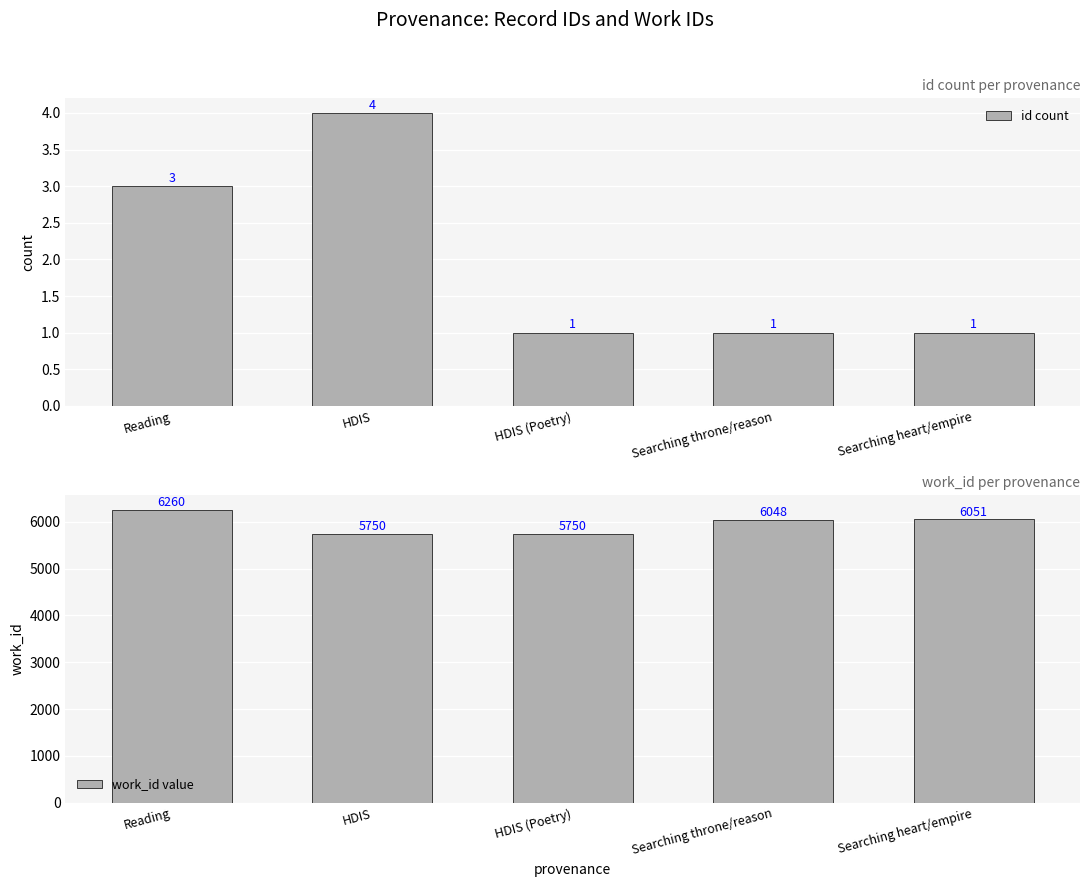

True or false: id count has a value of 3 at Reading.

True